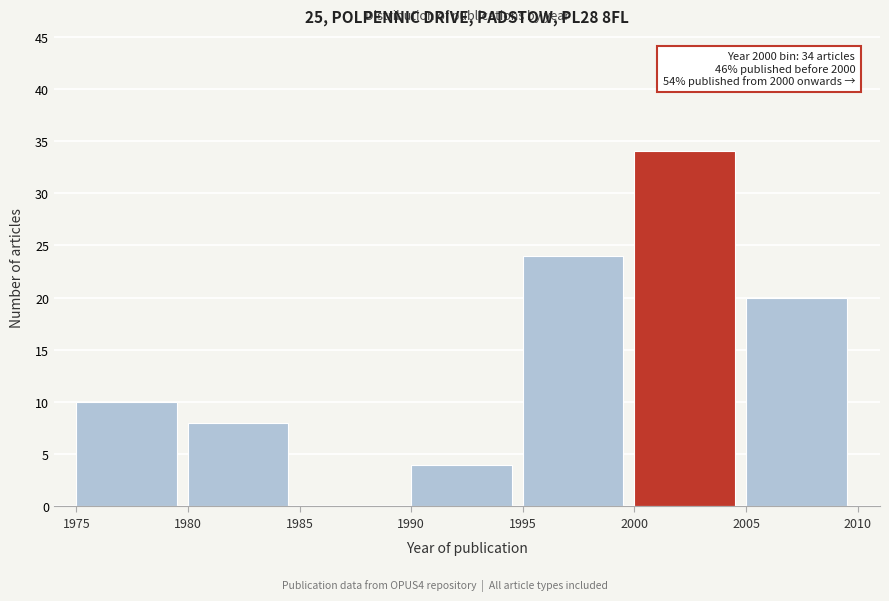

Which range on the x-axis has the tallest bar?

2000 to 2005